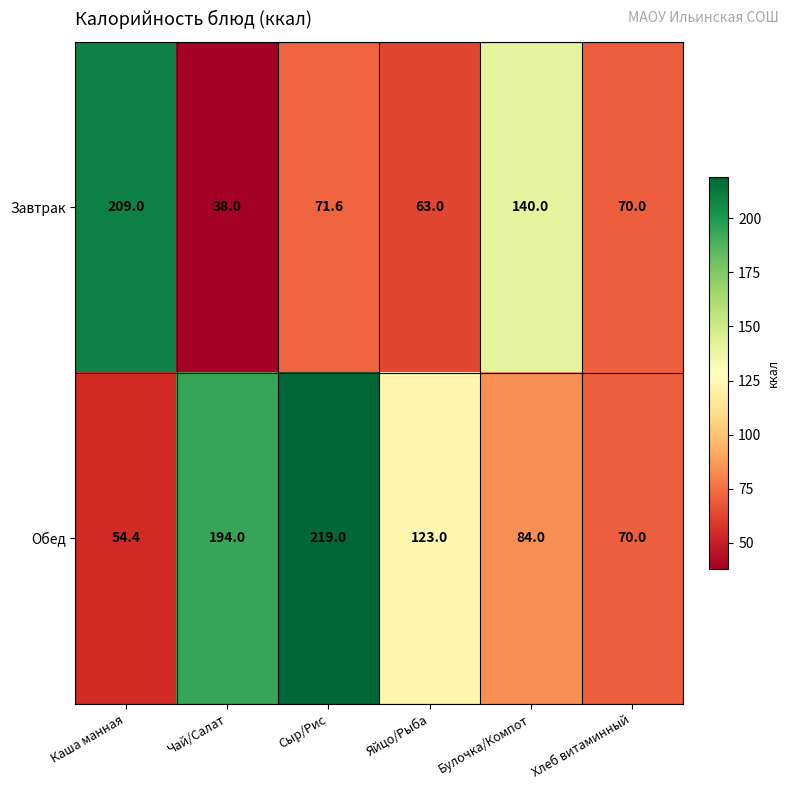

At which label does Обед first exceed 123?

Чай/Салат